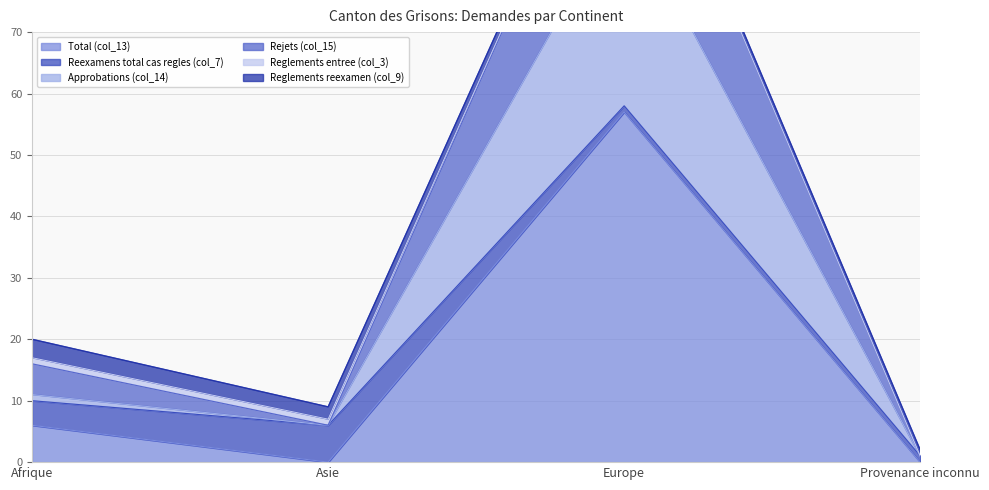

Is it true that Approbations (col_14) equals 6 at Asie?

True